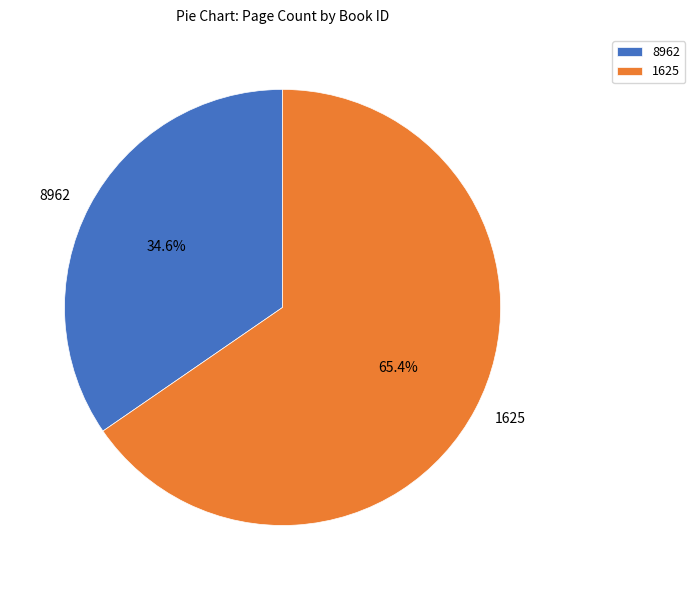

Combined, do 1625 and 8962 account for over 50%?

Yes